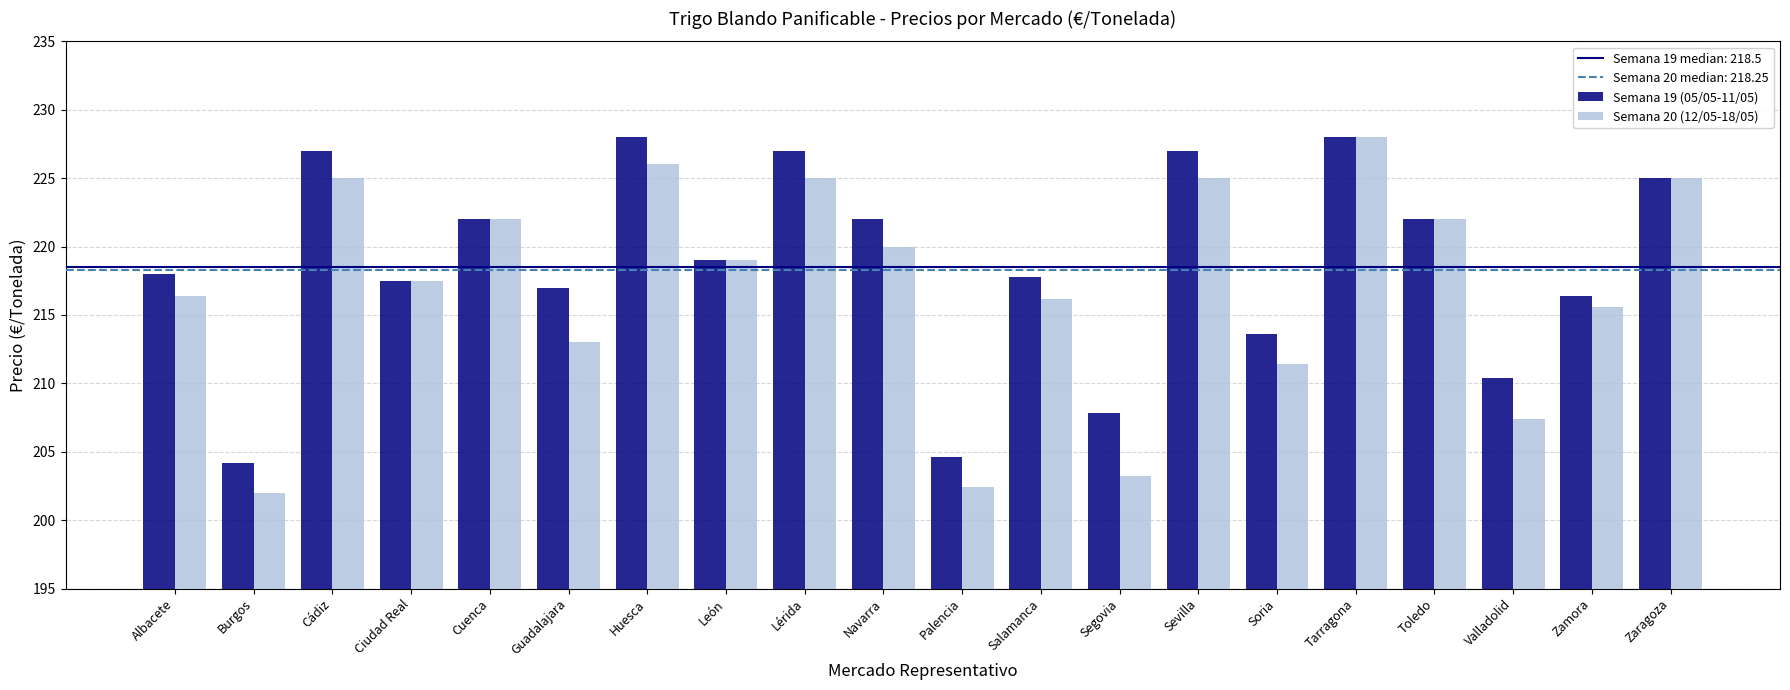

Between León and Salamanca, which series saw the biggest shift?

Semana 20 (12/05-18/05)